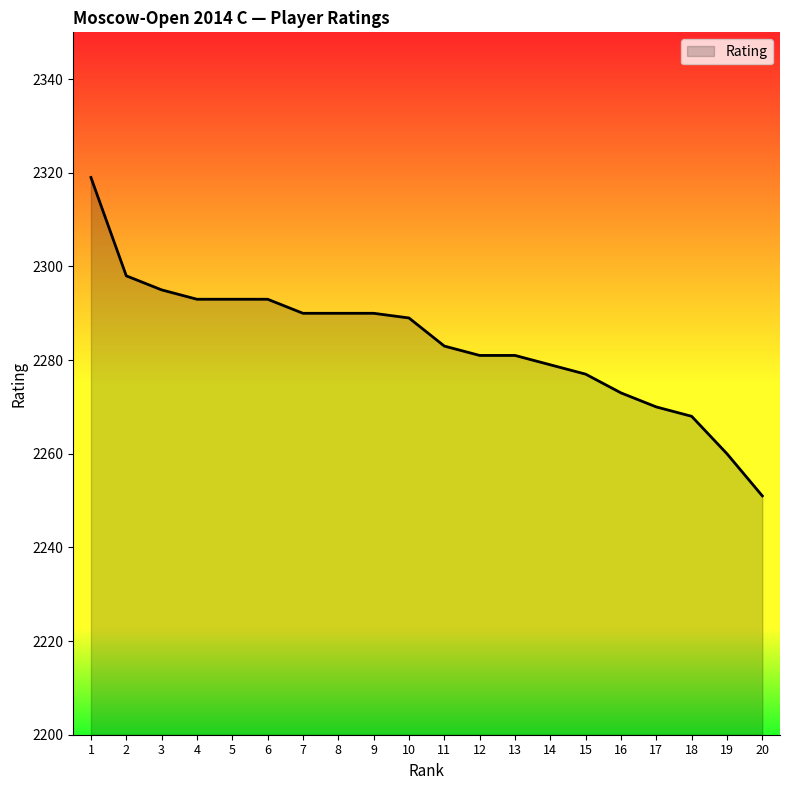

Does the chart have visible grid lines?

No